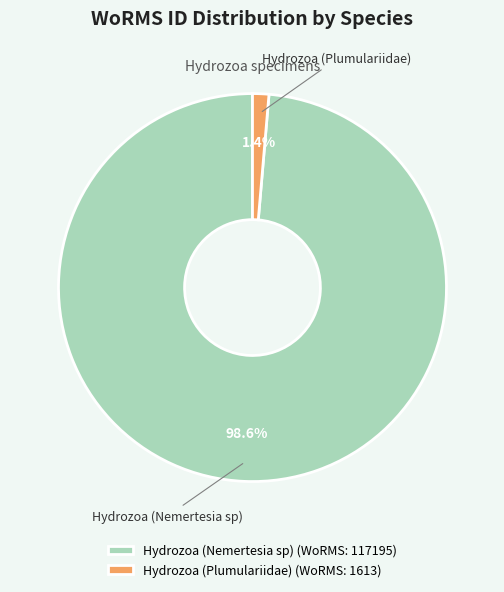

How many slices are in this pie chart?

2